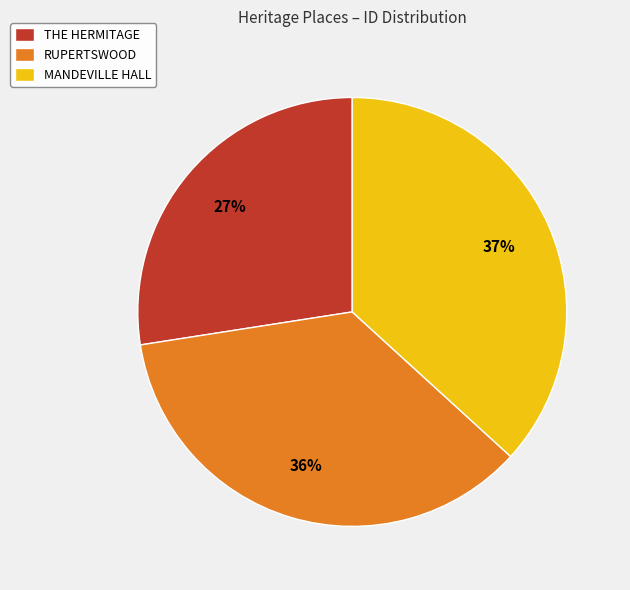

To the nearest percent, what portion does THE HERMITAGE represent?

27%